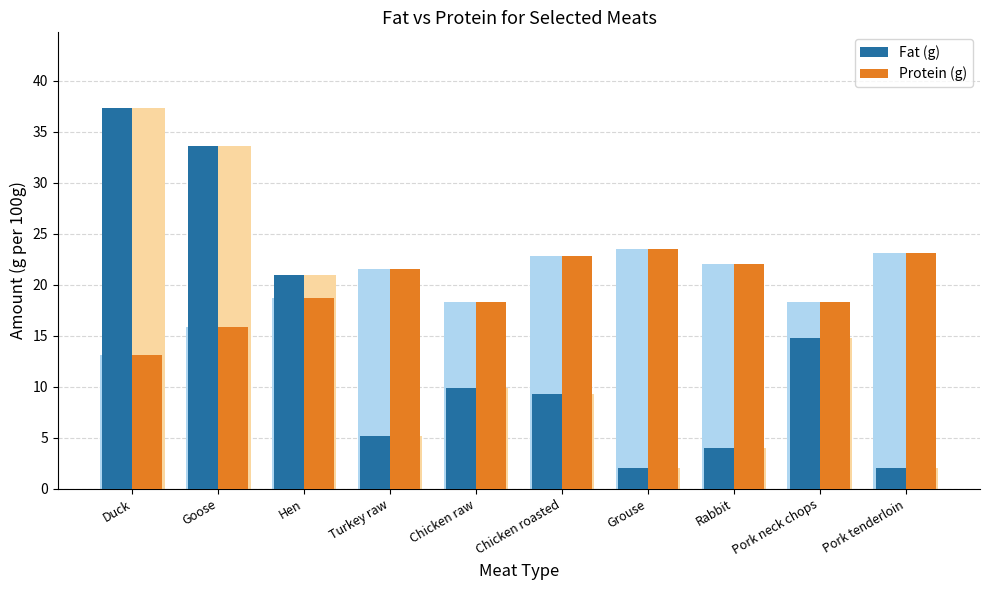

Are the bars grouped side by side (vs. stacked)?

Yes